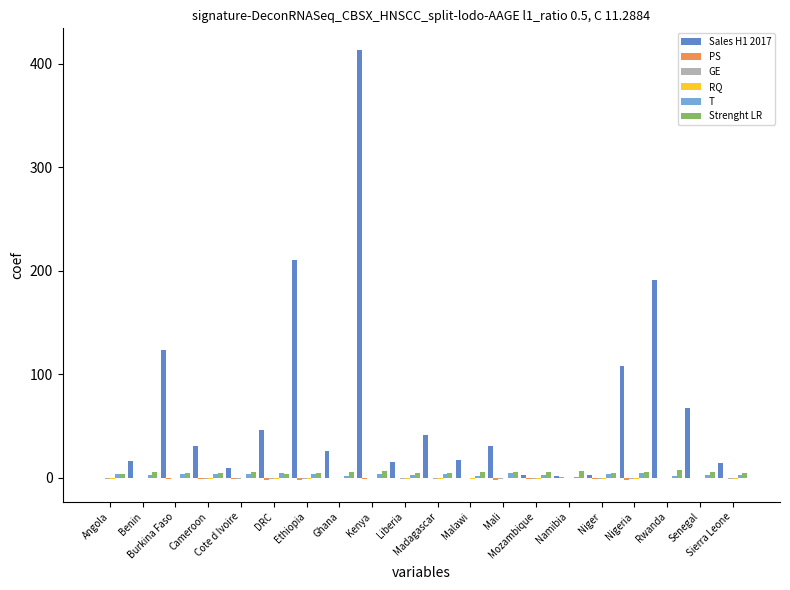

How many data points does each series have?

20